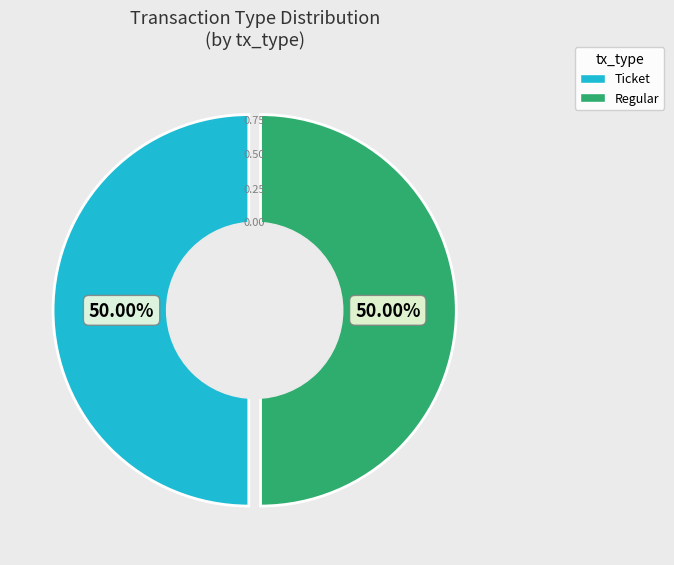

The Ticket tx (io_index=0) slice represents 1% of the pie. True or false?

False